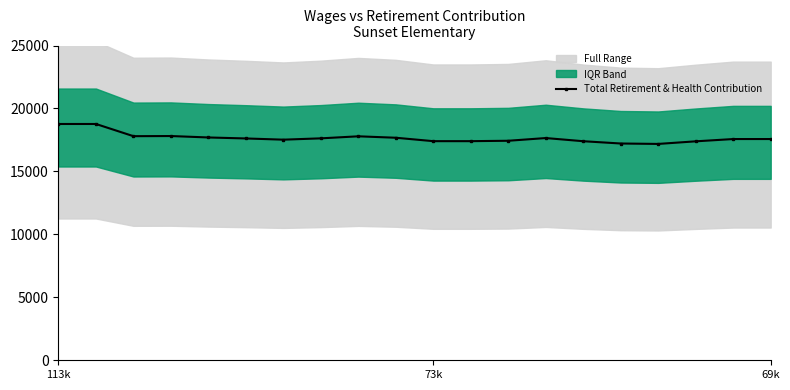

What is the approximate value at 3?

17811.0